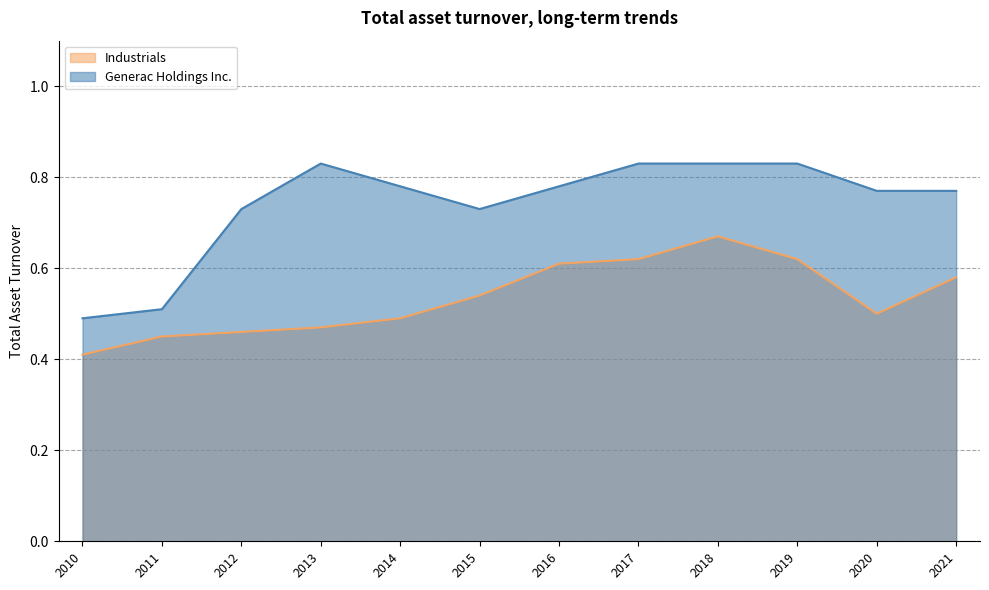

At 2013, list the series in order from largest to smallest.

Generac Holdings Inc., Industrials